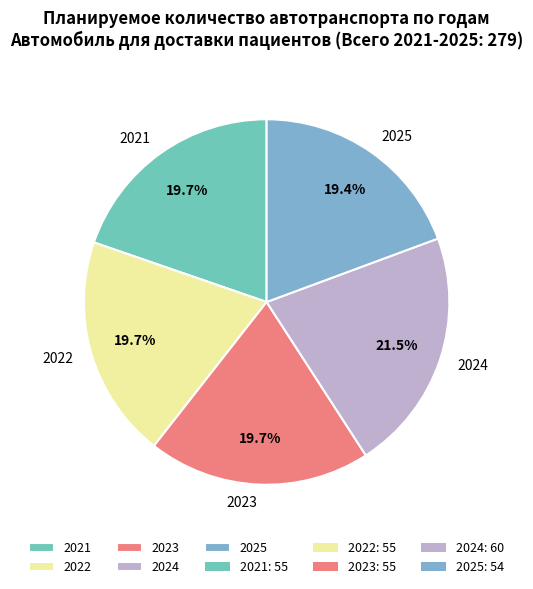

To the nearest percent, what is the combined percentage of 2025 and 2023?

39%